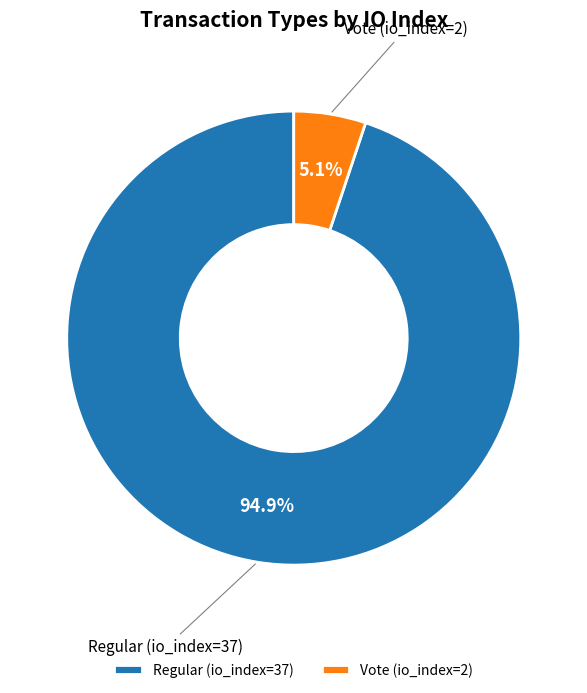

Which has a higher value, Vote (io_index=2) or Regular (io_index=37)?

Regular (io_index=37)